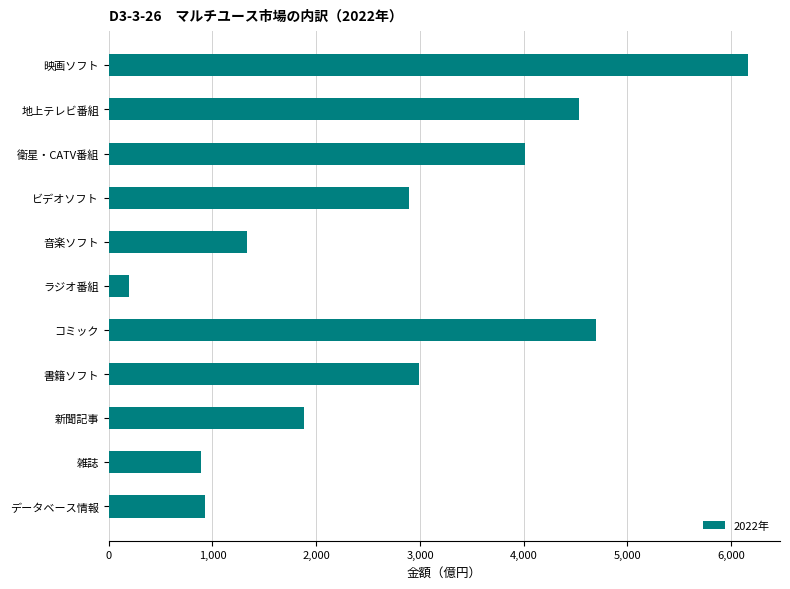

Reading top to bottom, what are all the values shown in this chart?

映画ソフト=6162	地上テレビ番組=4536	衛星・CATV番組=4015	ビデオソフト=2899	音楽ソフト=1336	ラジオ番組=197	コミック=4701	書籍ソフト=2993	新聞記事=1878	雑誌=886	データベース情報=929